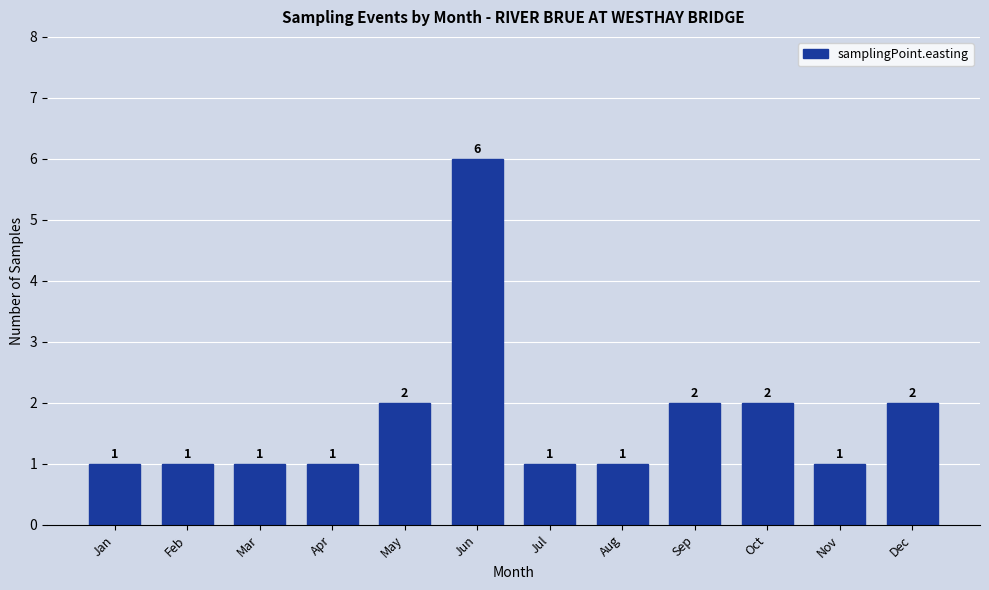

Reading right to left, what are all the values shown in this chart?

2	1	2	2	1	1	6	2	1	1	1	1